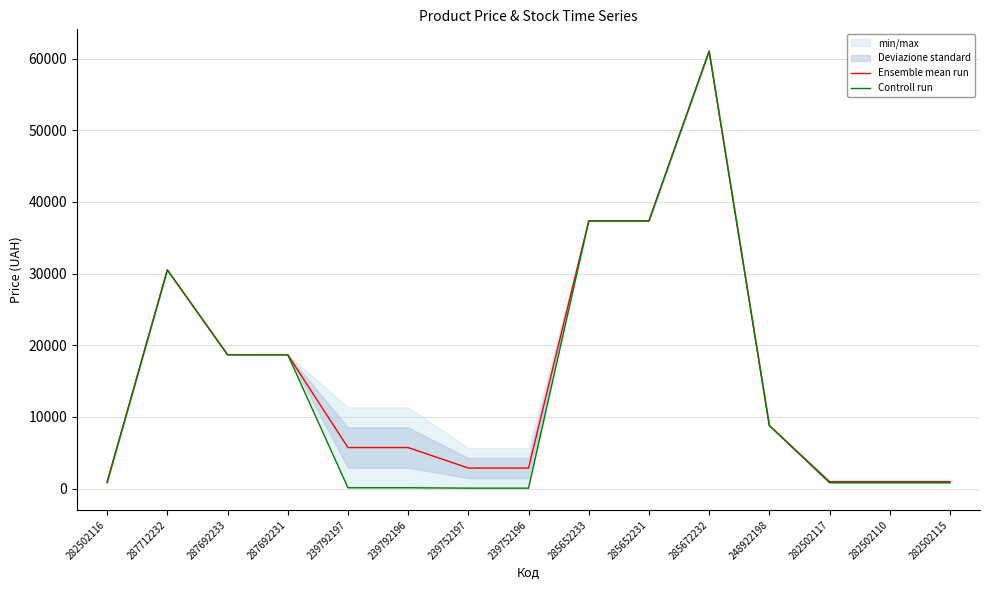

What is the label of the 8th point from the left?

239752196